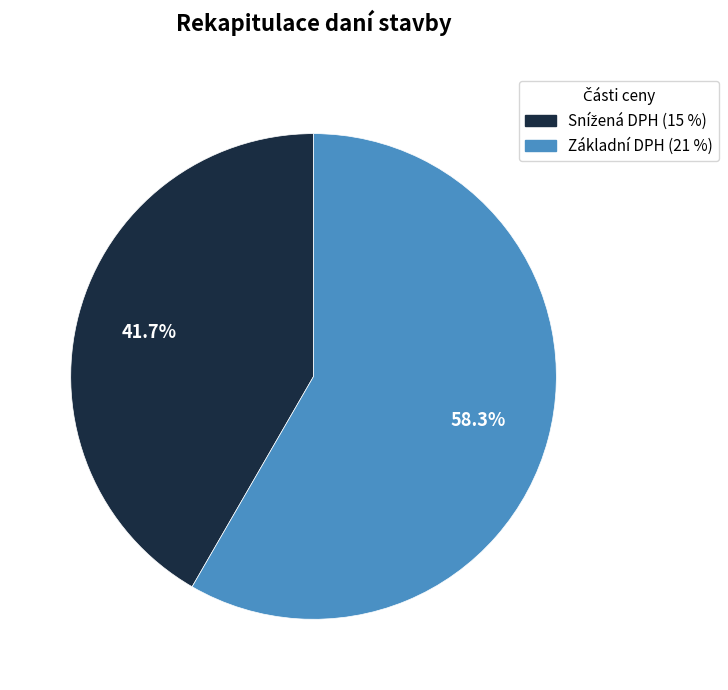

Does any single category account for the majority?

Yes